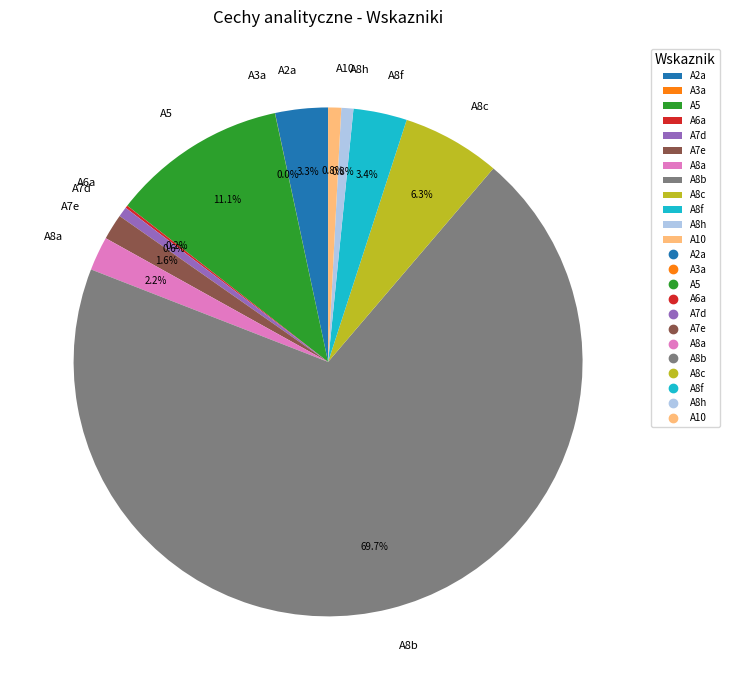

To the nearest percent, what is the average slice percentage?

8%